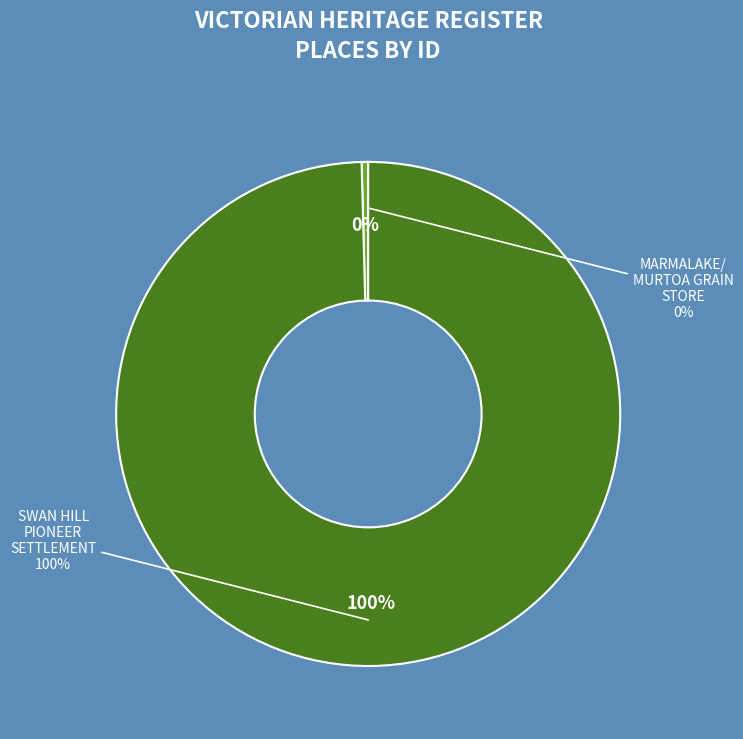

How many slices are in this pie chart?

2